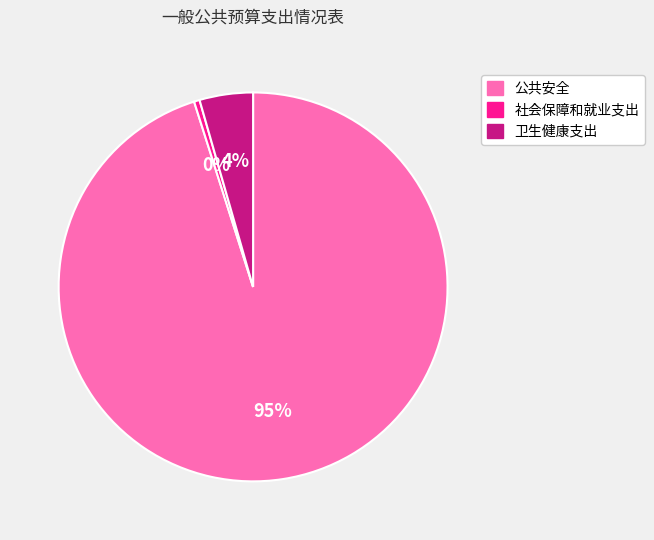

To the nearest percent, what is the combined percentage of 卫生健康支出 and 公共安全?

100%